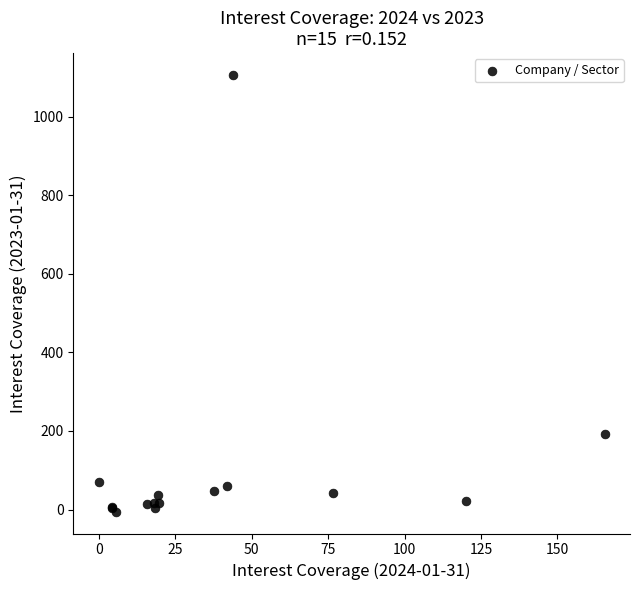

What Y value in the scatter plot is closest to 550?

193.3